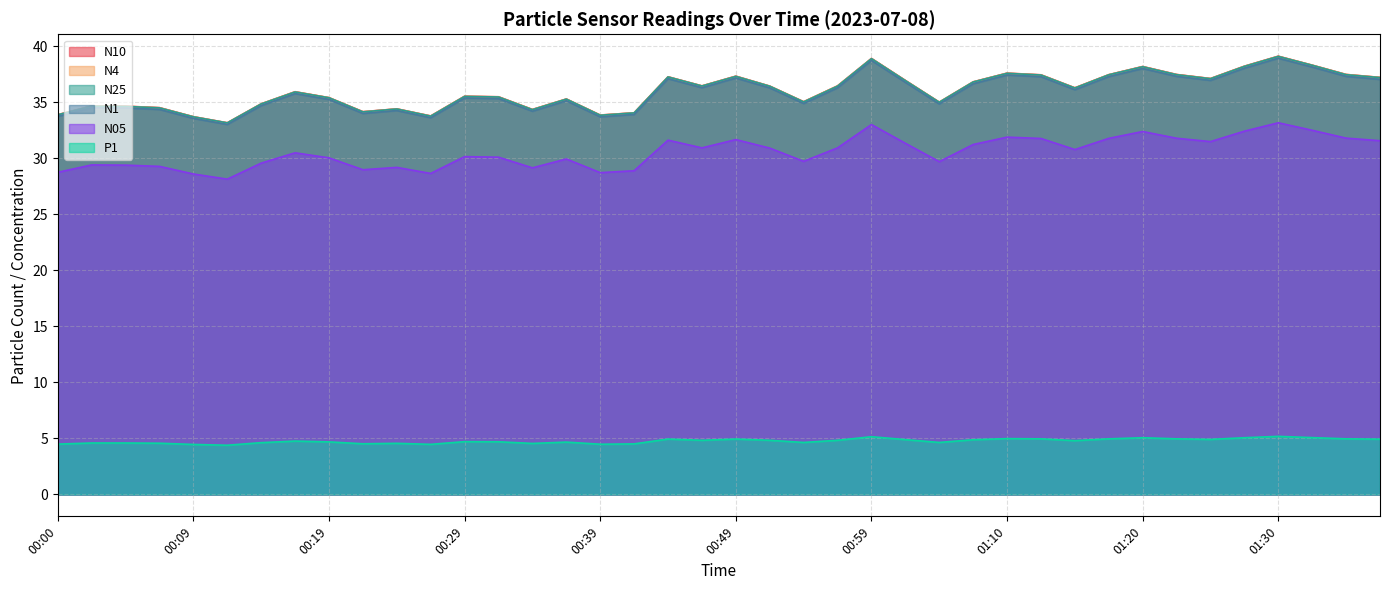

How many lines are shown in the chart?

6